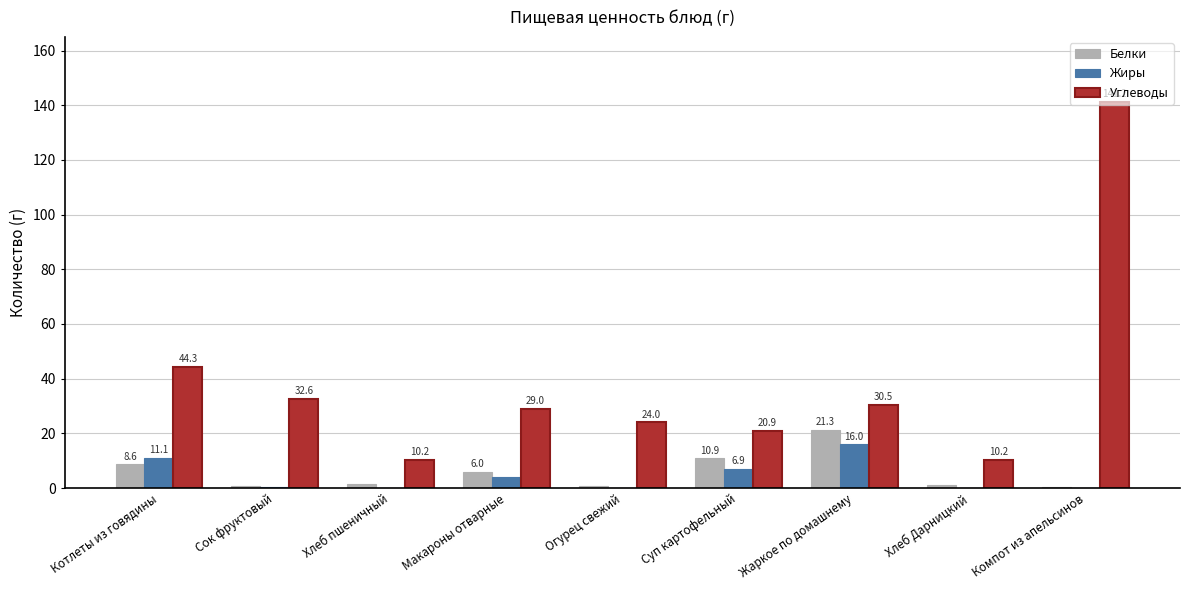

What is the sum of the Углеводы values at Огурец свежий and Макароны отварные?

53.0